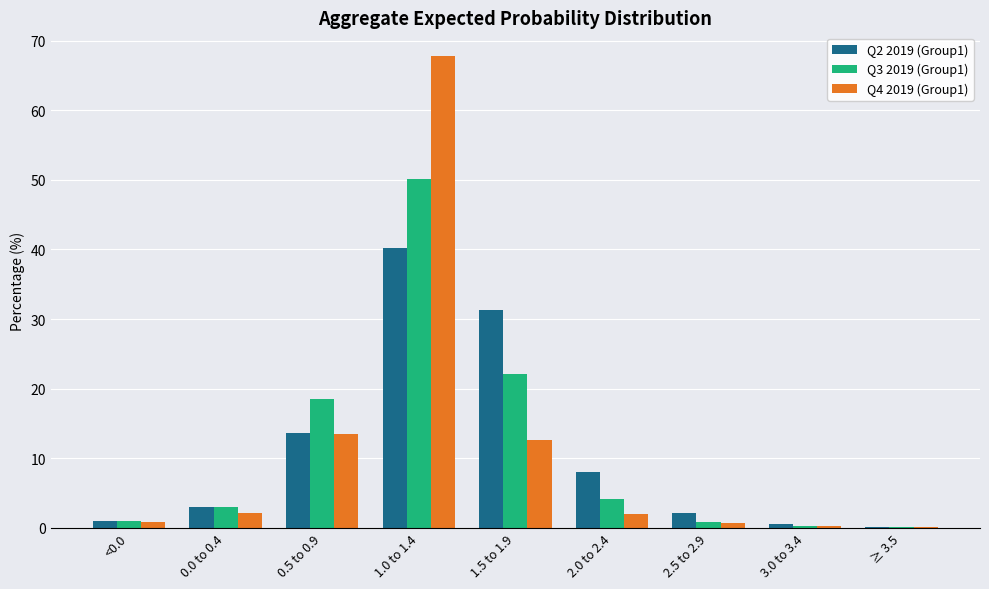

At which label is Q2 2019 (Group1) closest to 20?

0.5 to 0.9